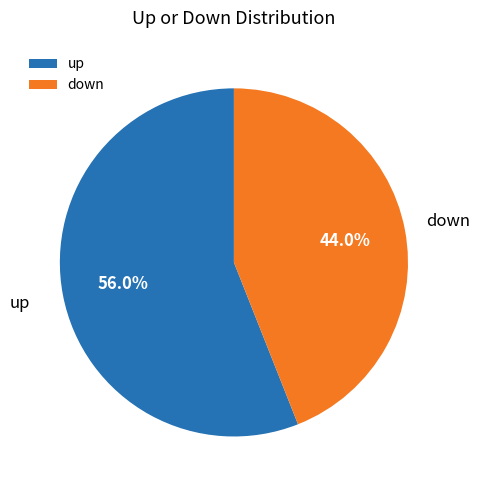

To the nearest percent, what is the difference between the largest and smallest slice percentages?

12%